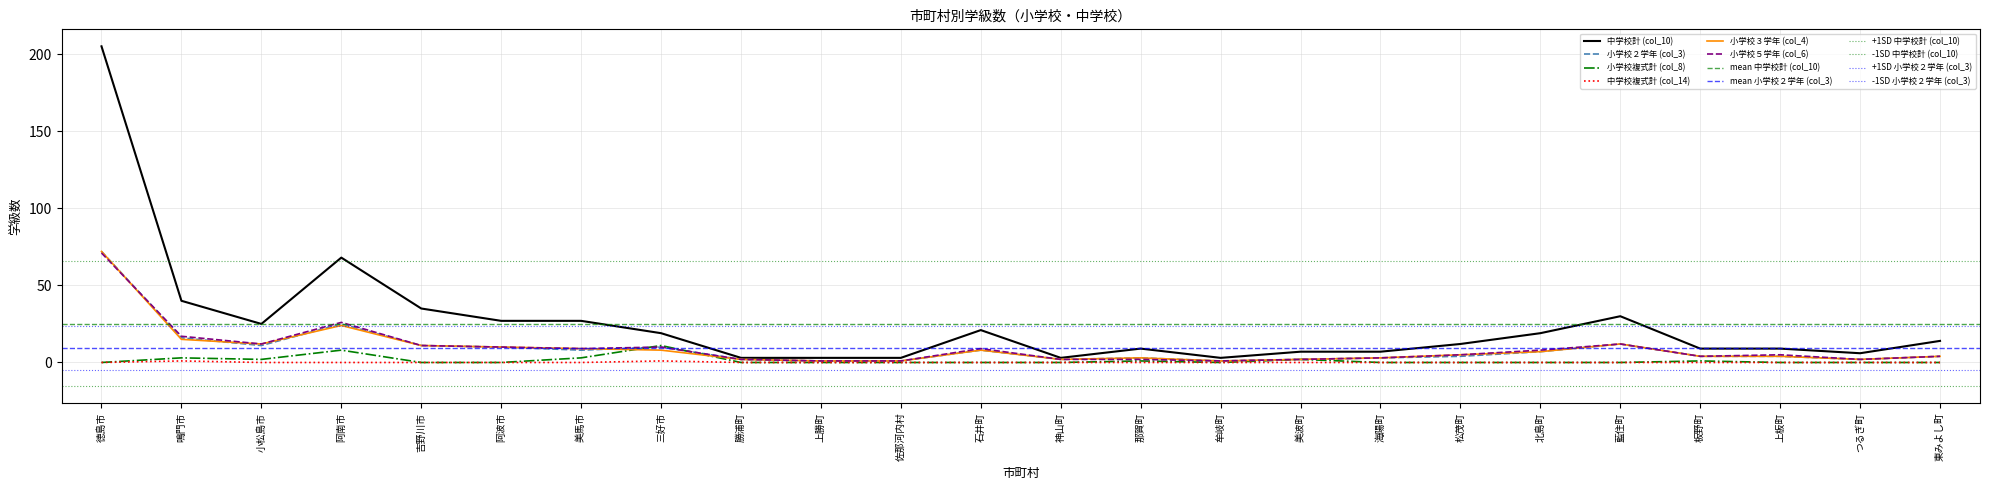

At which label does 小学校５学年 (col_6) first exceed 5?

徳島市